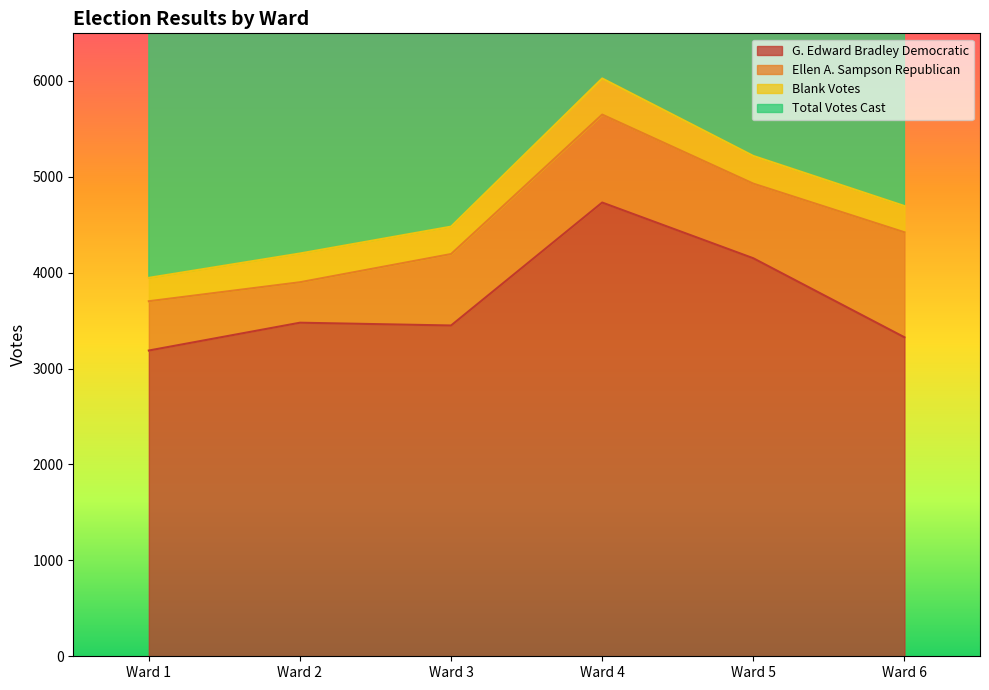

At which label does G. Edward Bradley Democratic reach its minimum?

Ward 1